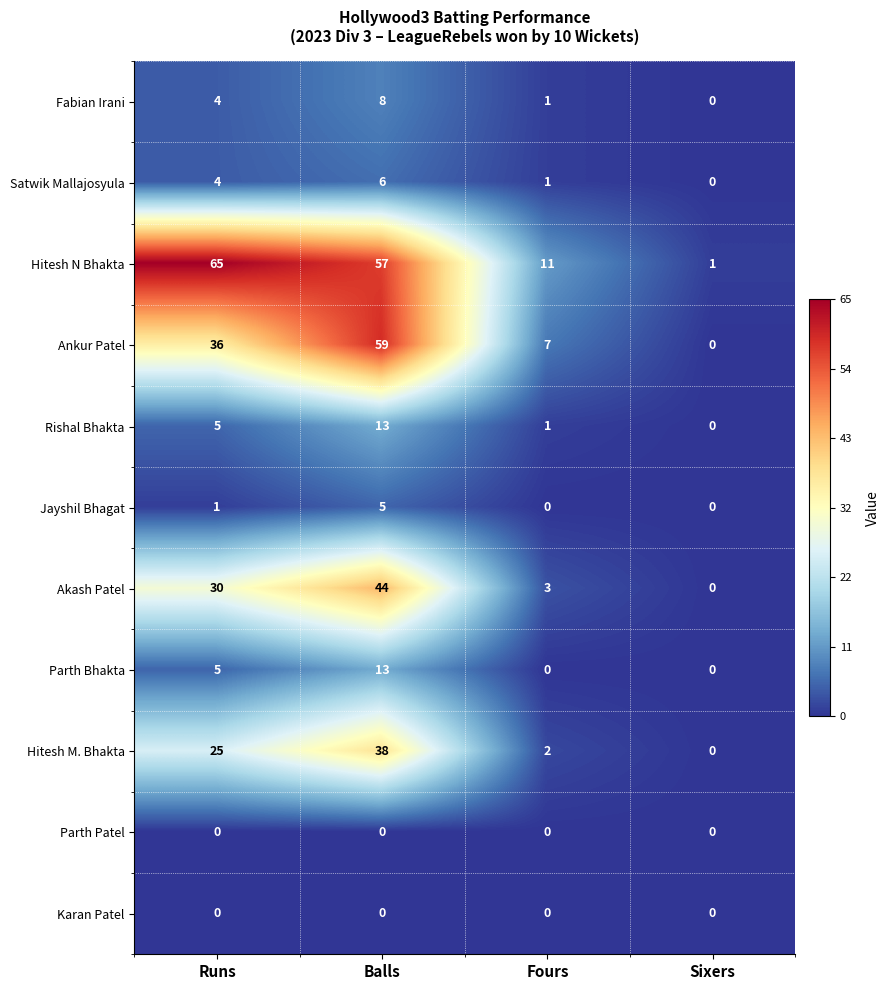

How many positive values does the Akash Patel series have?

3